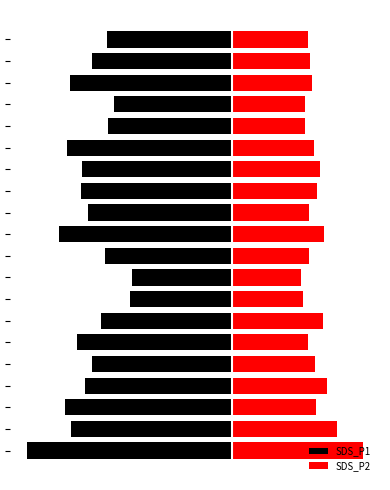

What is the difference between the SDS_P2 values at 1 and 5?

4.7